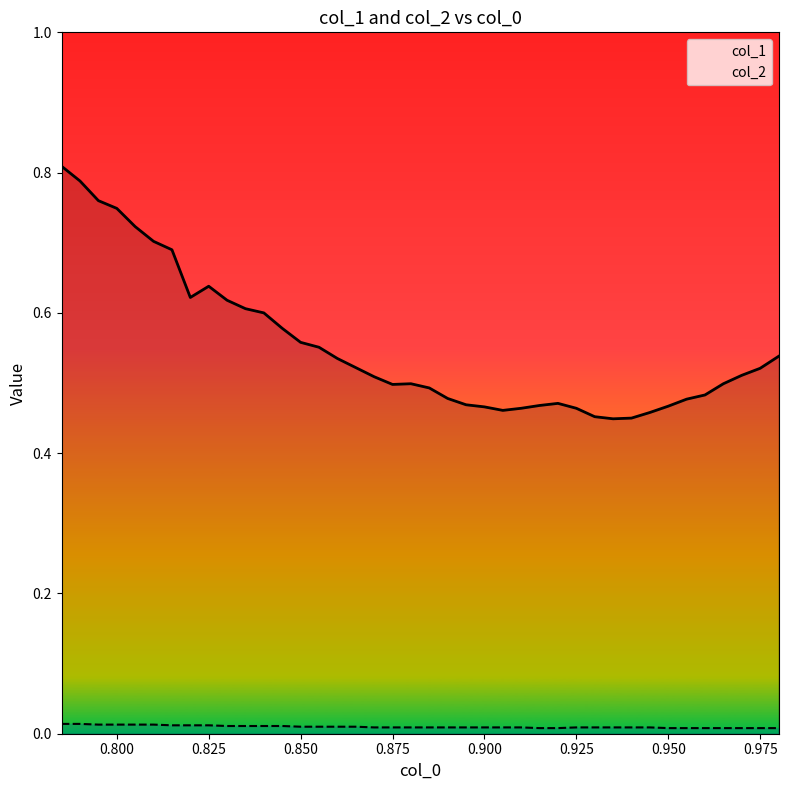

Does the chart display data point markers on the line(s)?

No